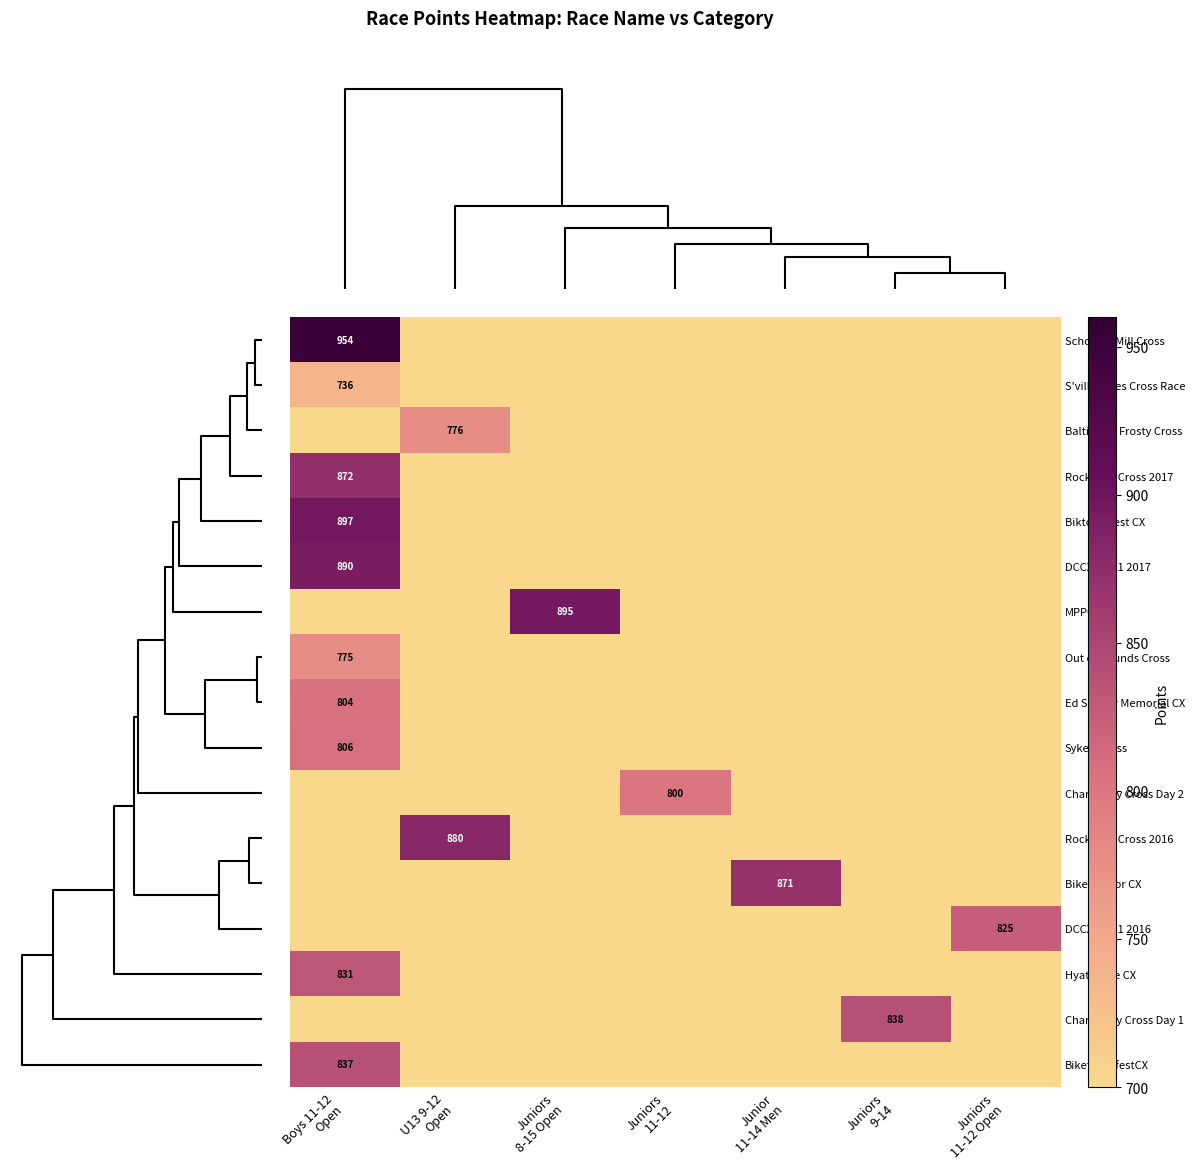

Rank the series by their maximum value, from highest to lowest.

Schooley Mill Cross, Biktoberfest CX, MPPCX, DCCX Day 1 2017, Rockburn Cross 2016, Rockburn Cross 2017, Bike Doctor CX, Charm City Cross Day 1, BiketoberfestCX, Hyattsville CX, DCCX Day 1 2016, SykeloCross, Ed Sander Memorial CX, Charm City Cross Day 2, Baltimore Frosty Cross, Out of Bounds Cross, S'ville Bikes Cross Race